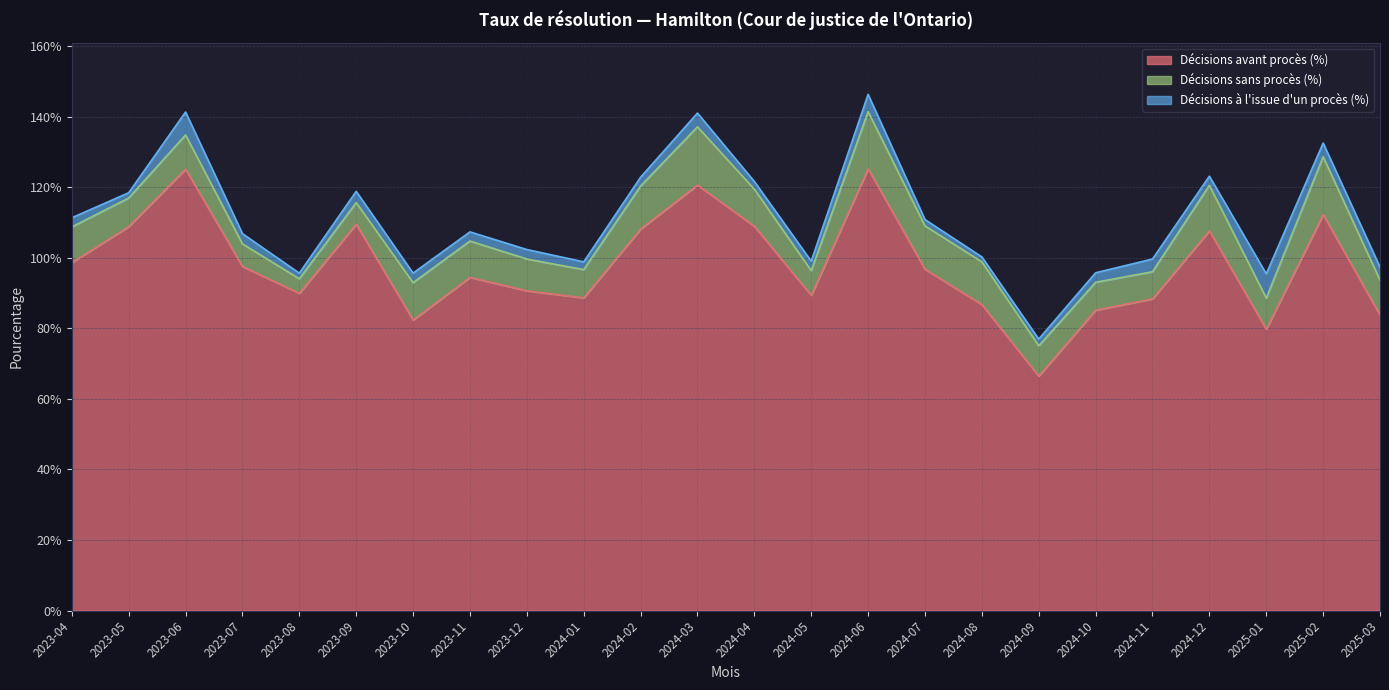

True or false: Décisions sans procès (%) and Décisions à l'issue d'un procès (%) intersect in this chart.

False